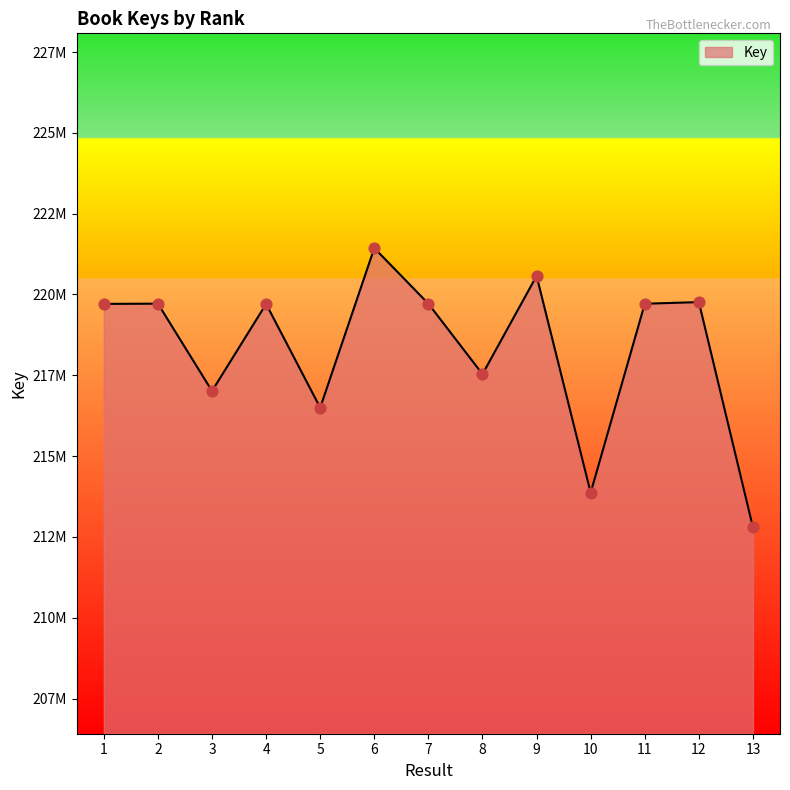

Which has a higher value, 1 or 3?

1